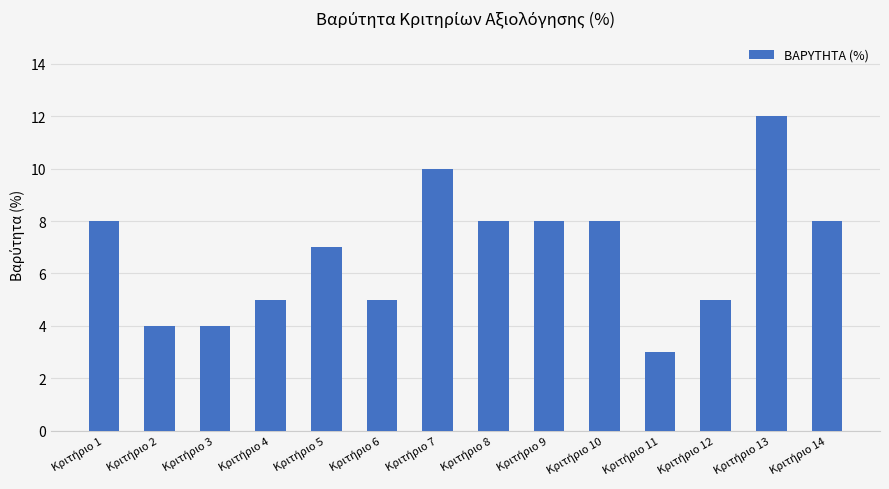

What is the sum of all values?

95